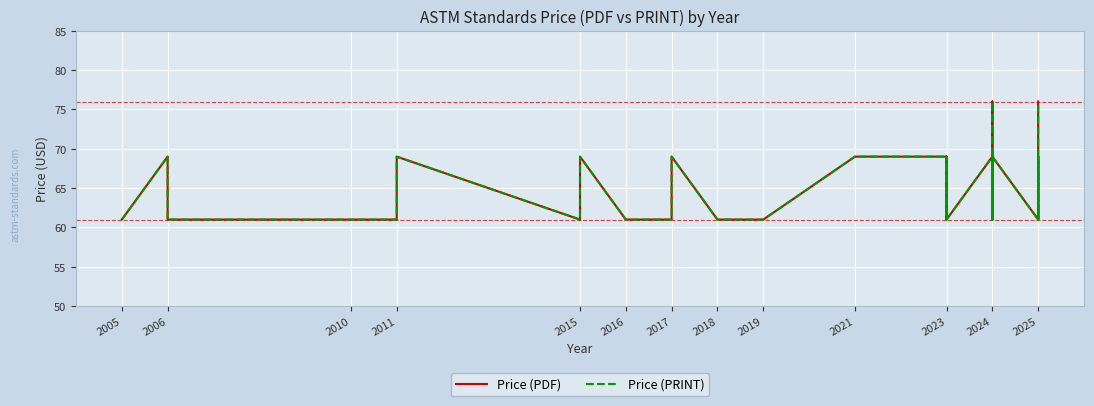

What is the value of the Price (PRINT) point at the 7th from the left?

61